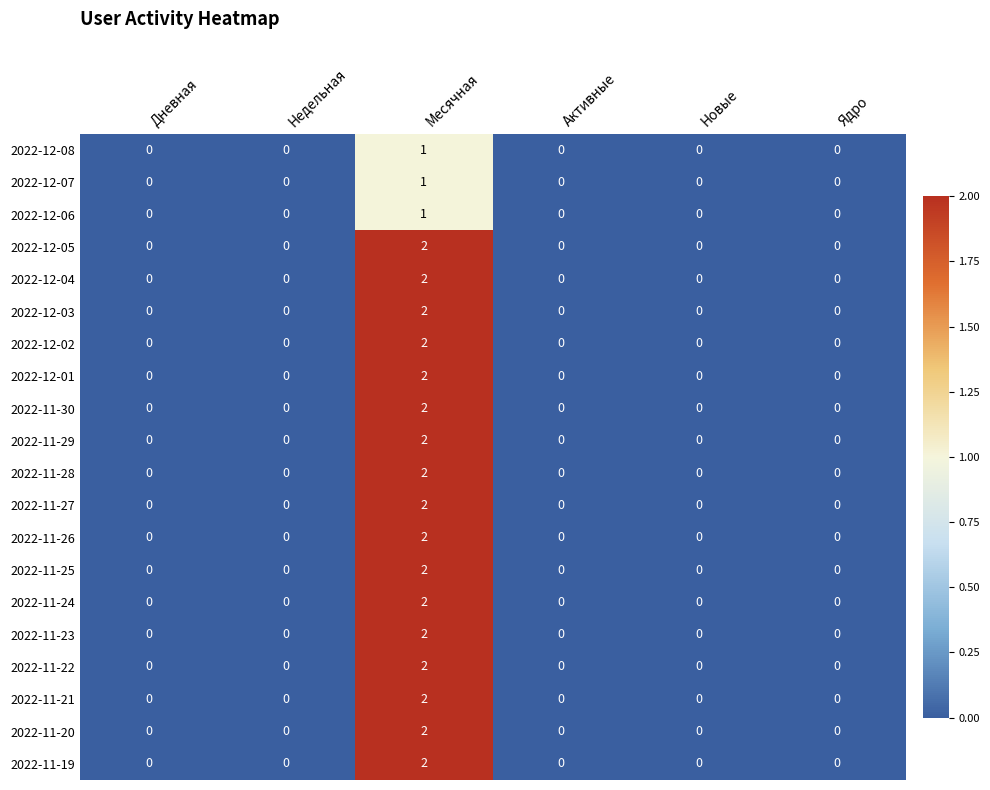

Which category has the highest value in the 2022-11-26 series?

Месячная